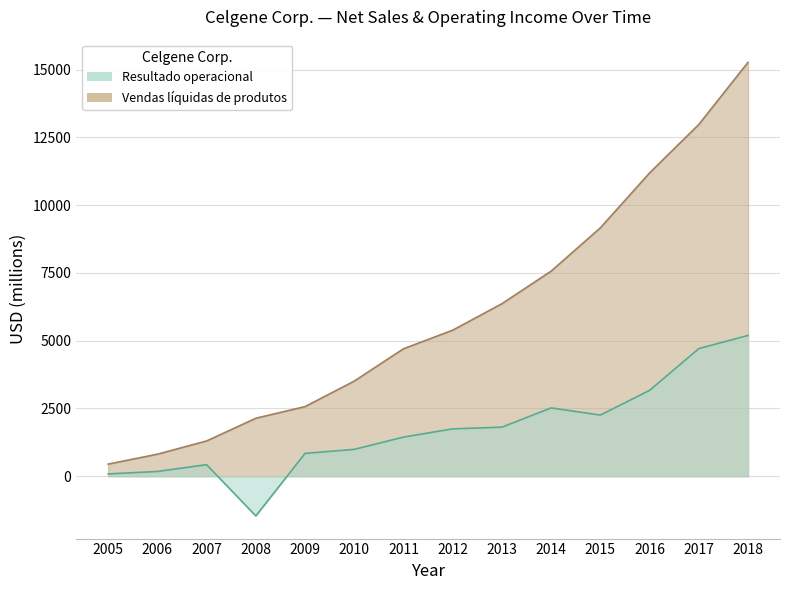

True or false: Resultado operacional has a value of 148 at 2005.

False